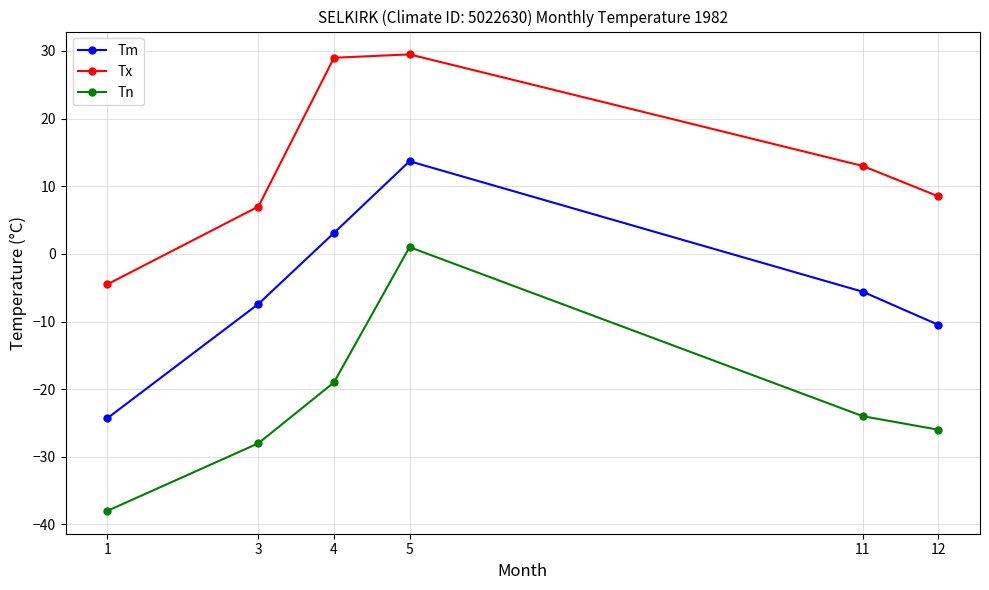

What are all the series names shown in the legend?

Tm, Tx, Tn